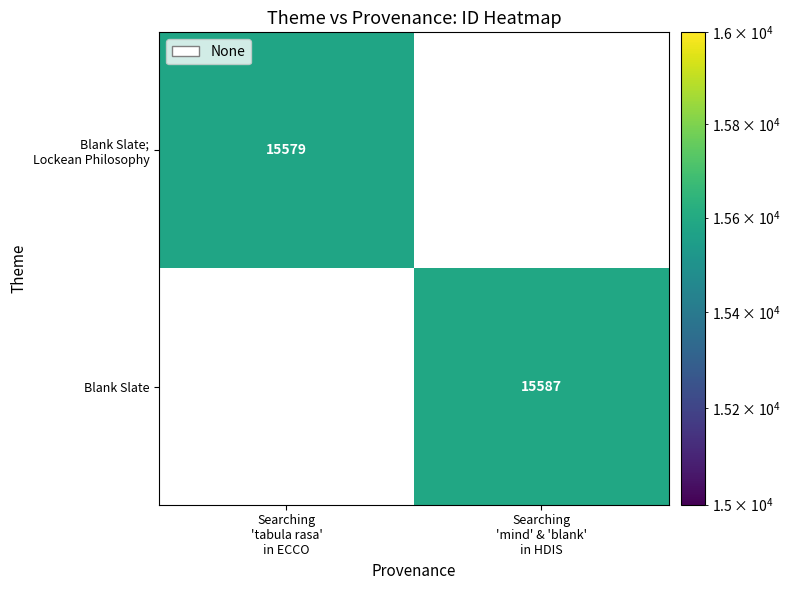

At which category does the chart reach its minimum across all series?

Searching
'tabula rasa'
in ECCO